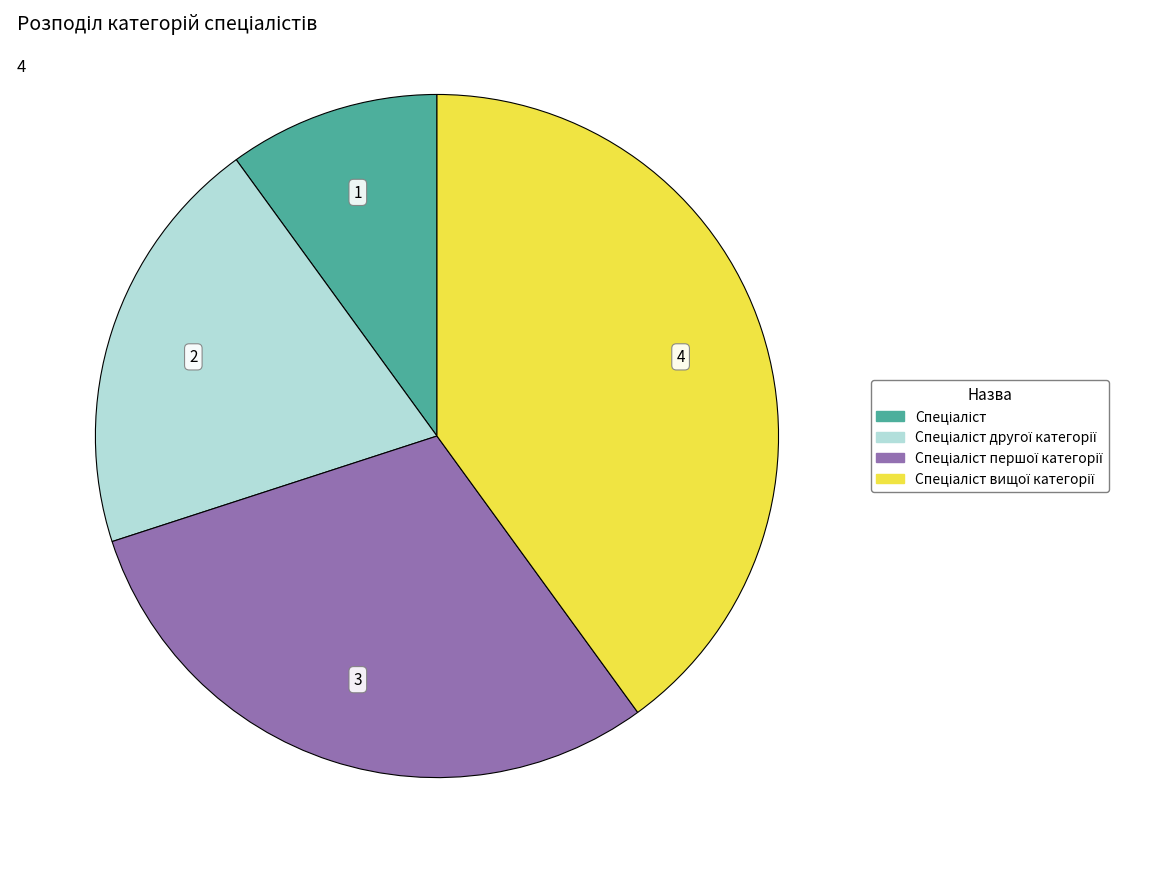

Is there any slice that represents more than half of the pie?

No